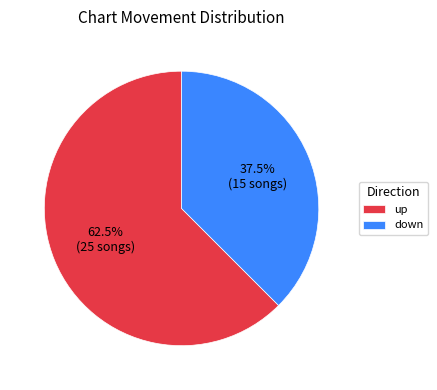

Is the sum of down and up greater than half?

Yes